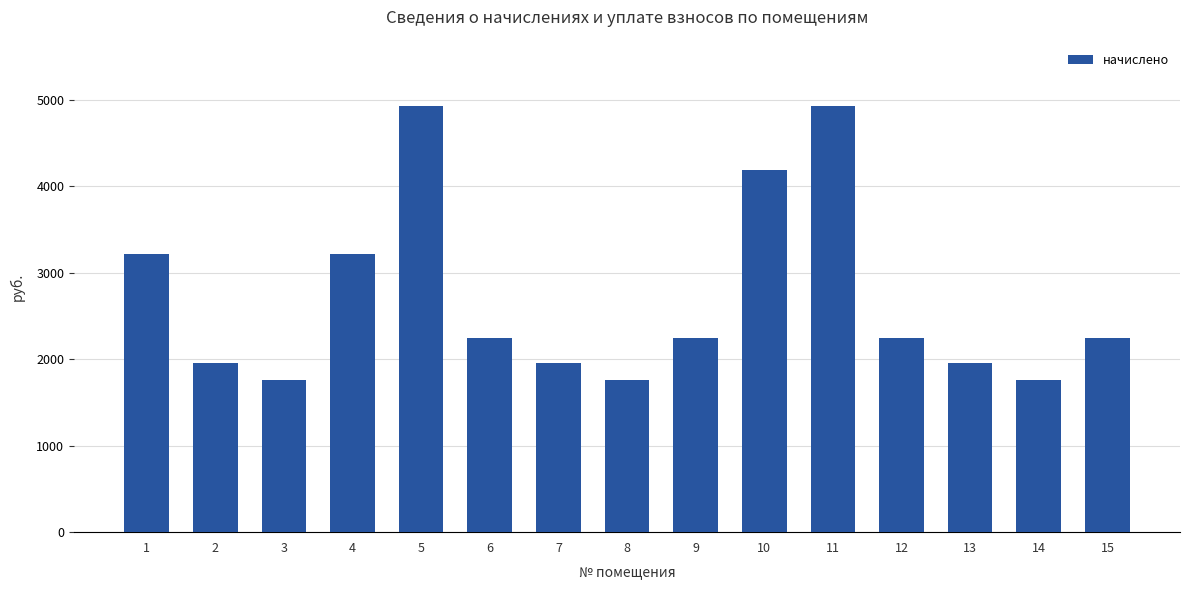

What is the value of the 2nd bar from the left?

1959.2